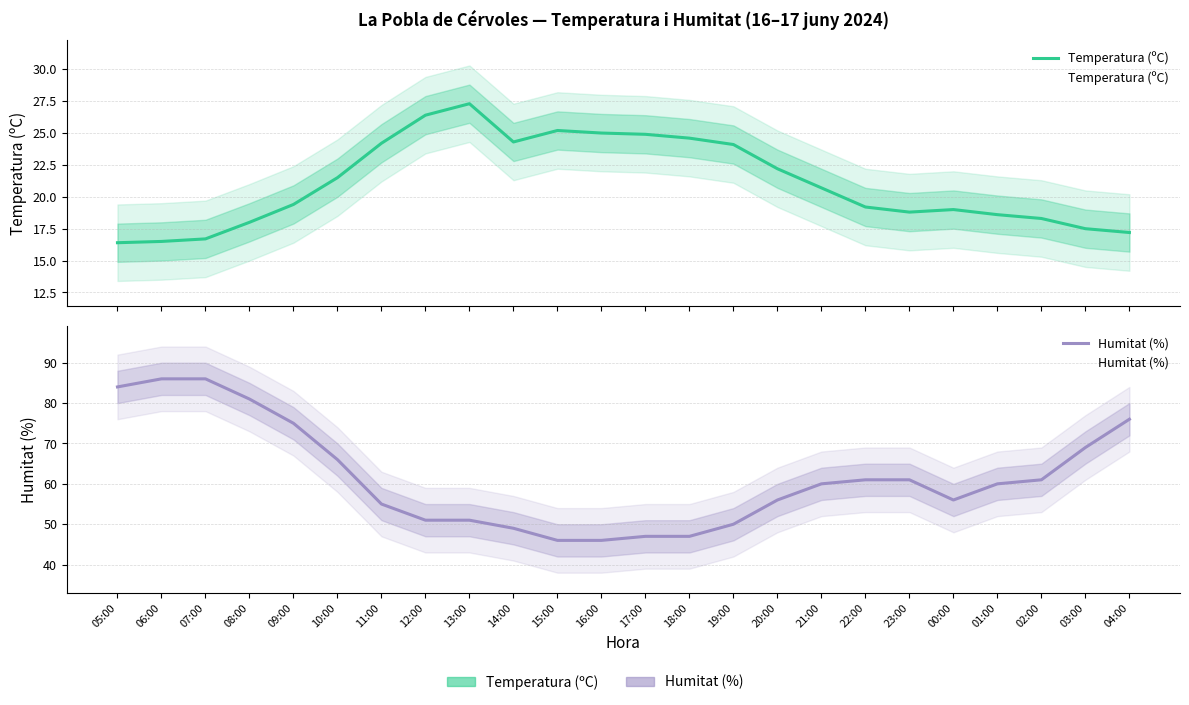

What is the spread (max minus min) of values at 02:00?

42.7